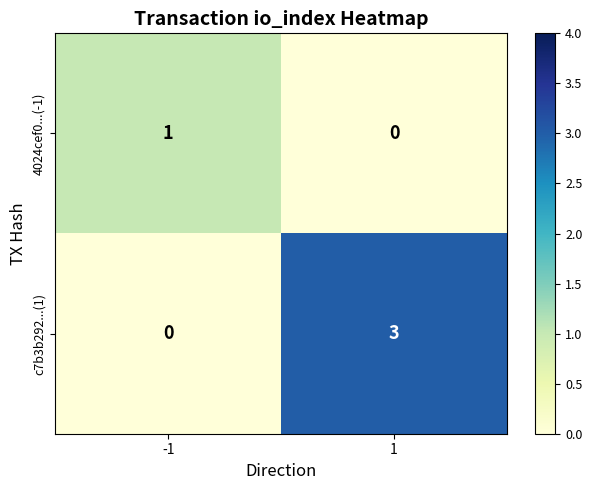

What is the total value across all series at -1?

1